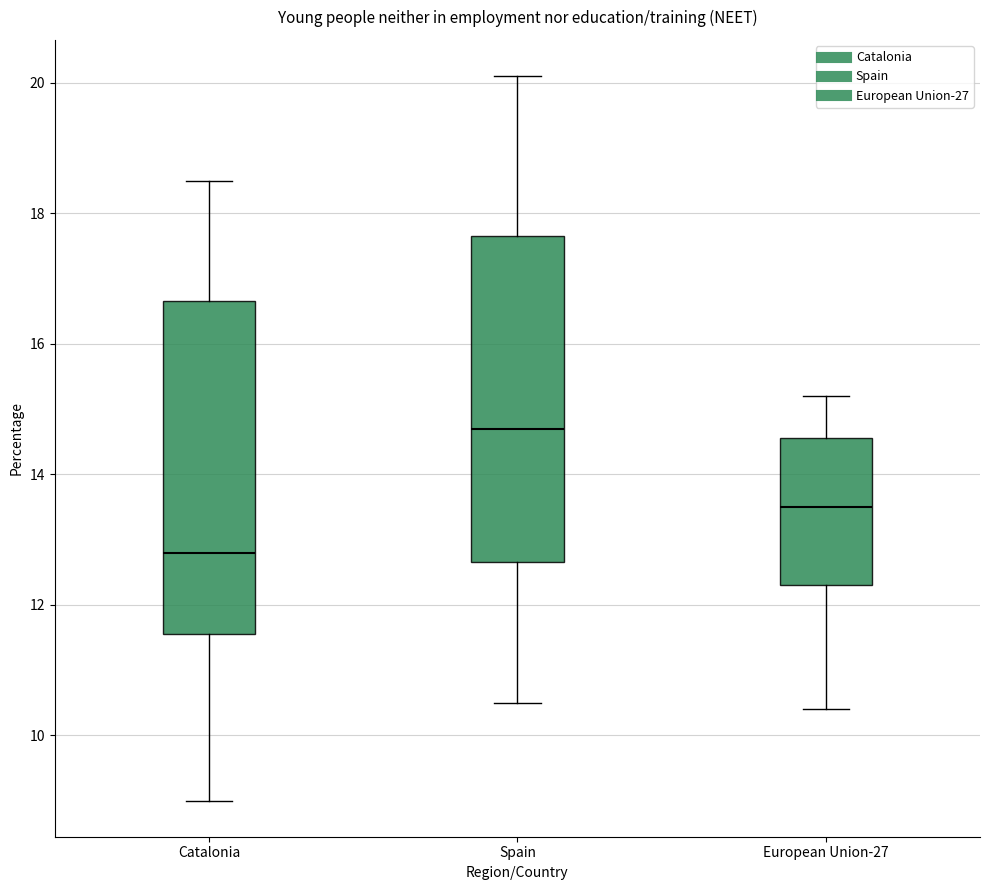

Which box has the lowest median line?

Catalonia